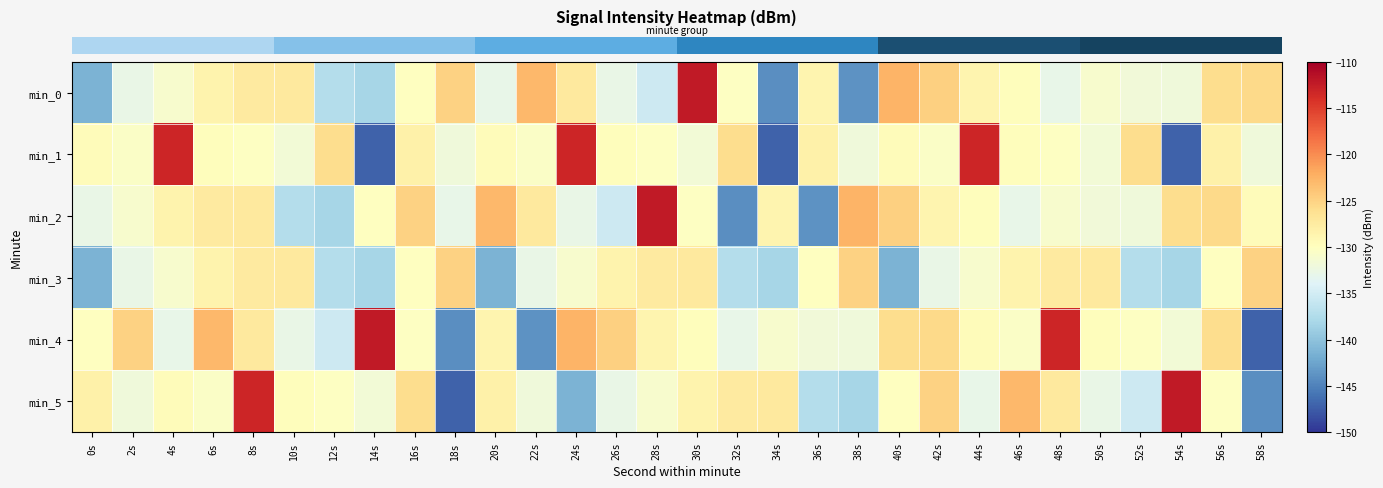

How many distinct data groups are displayed?

6